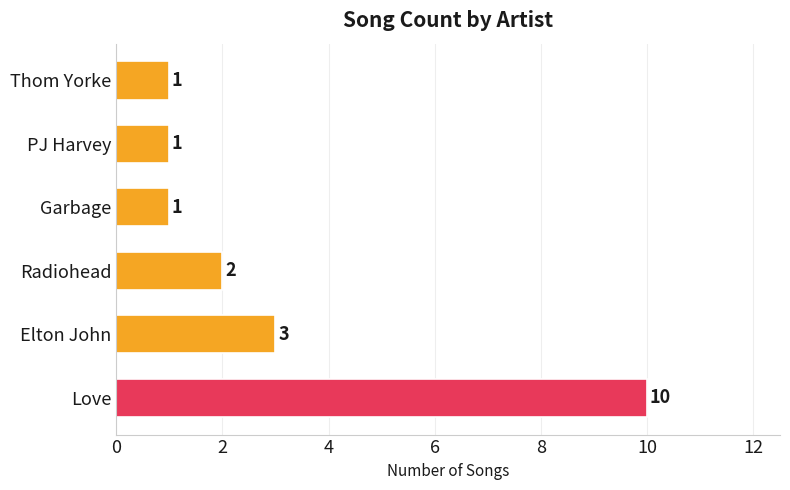

What is the average value?

3